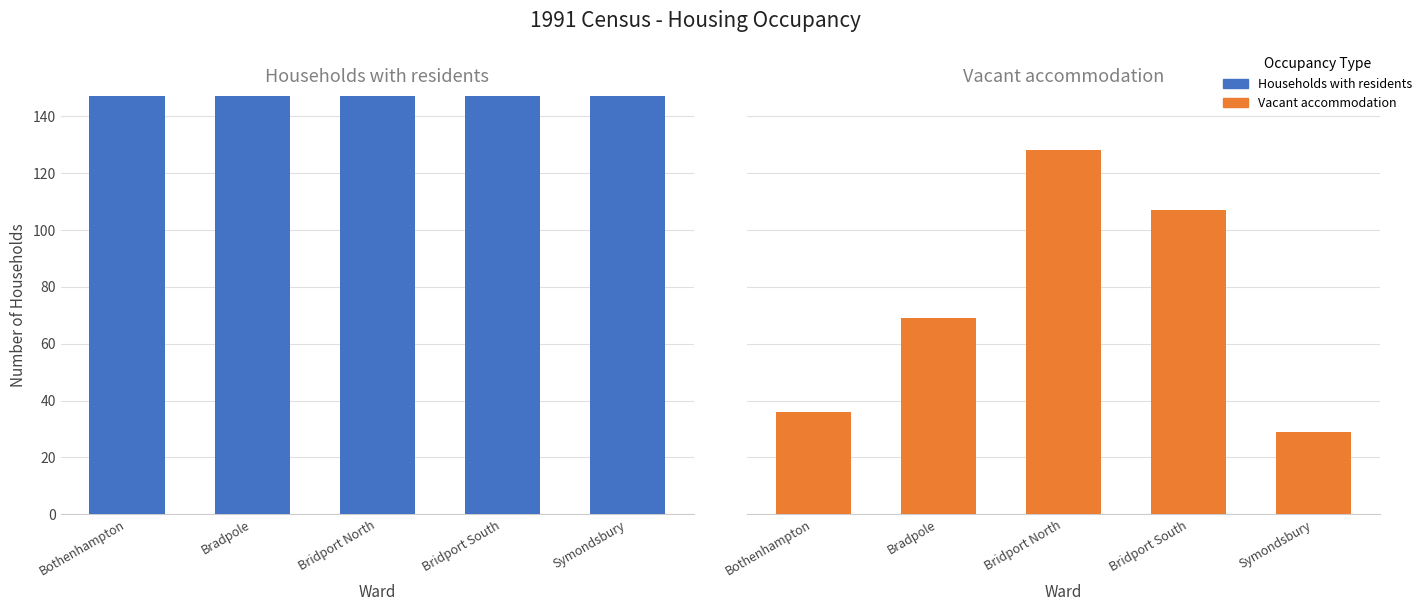

What is the value of the Vacant accommodation bar at the 3rd from the left?

128